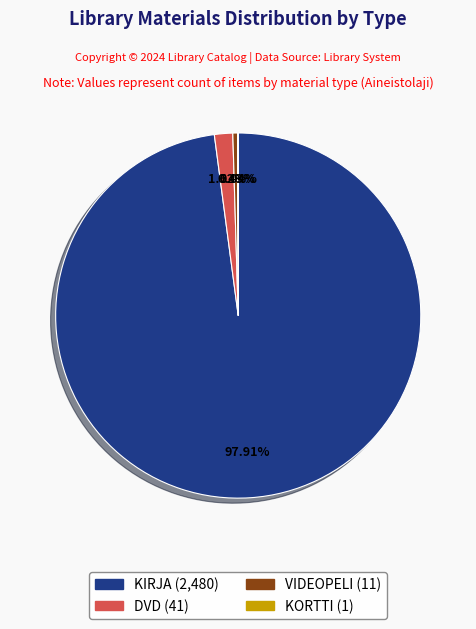

What is the majority slice?

KIRJA